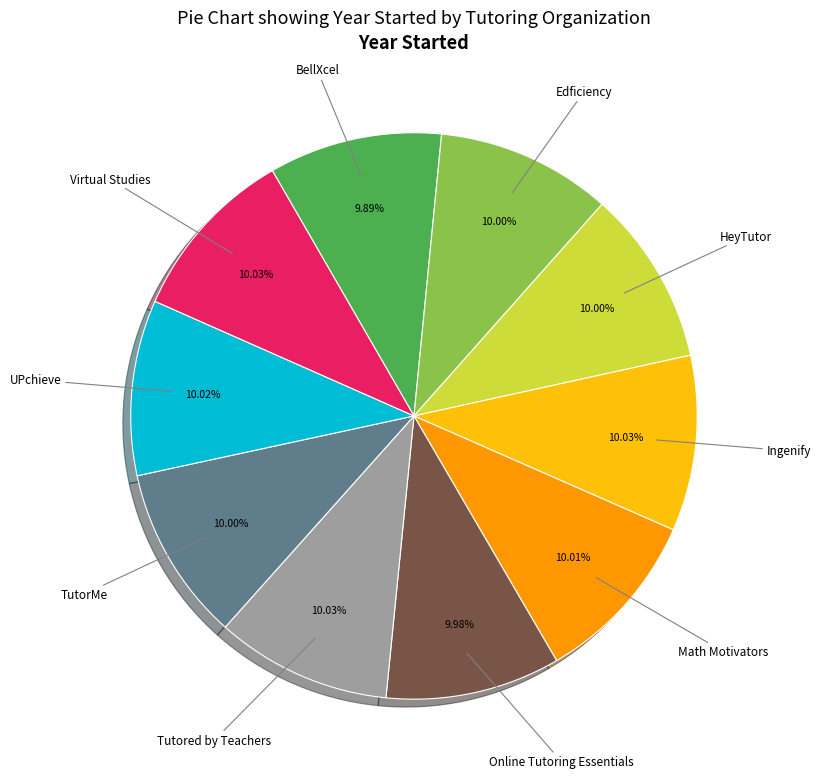

Is there any slice that represents more than half of the pie?

No